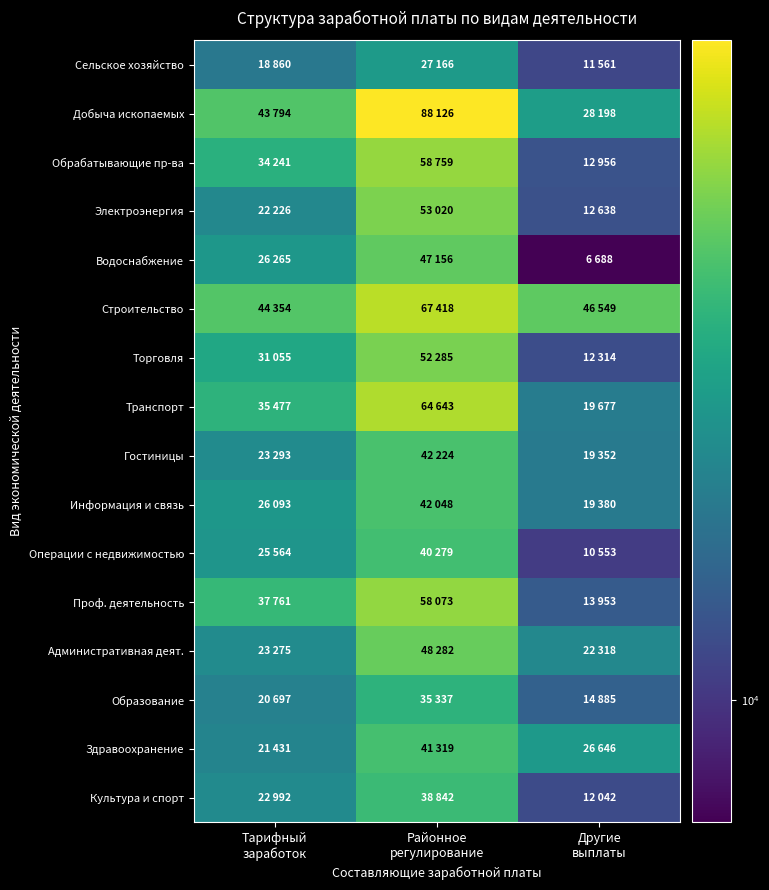

Rank the series by their maximum value, from highest to lowest.

Добыча ископаемых, Строительство, Транспорт, Обрабатывающие пр-ва, Проф. деятельность, Электроэнергия, Торговля, Административная деят., Водоснабжение, Гостиницы, Информация и связь, Здравоохранение, Операции с недвижимостью, Культура и спорт, Образование, Сельское хозяйство